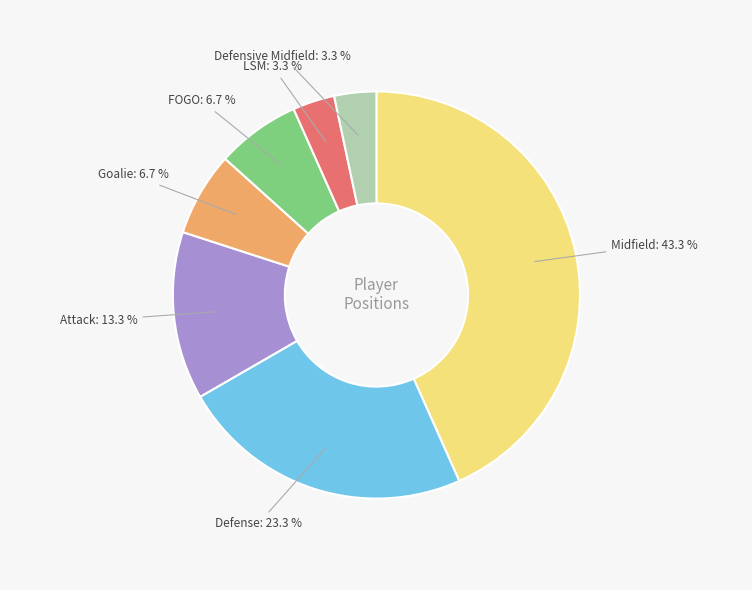

Does any single category account for the majority?

No